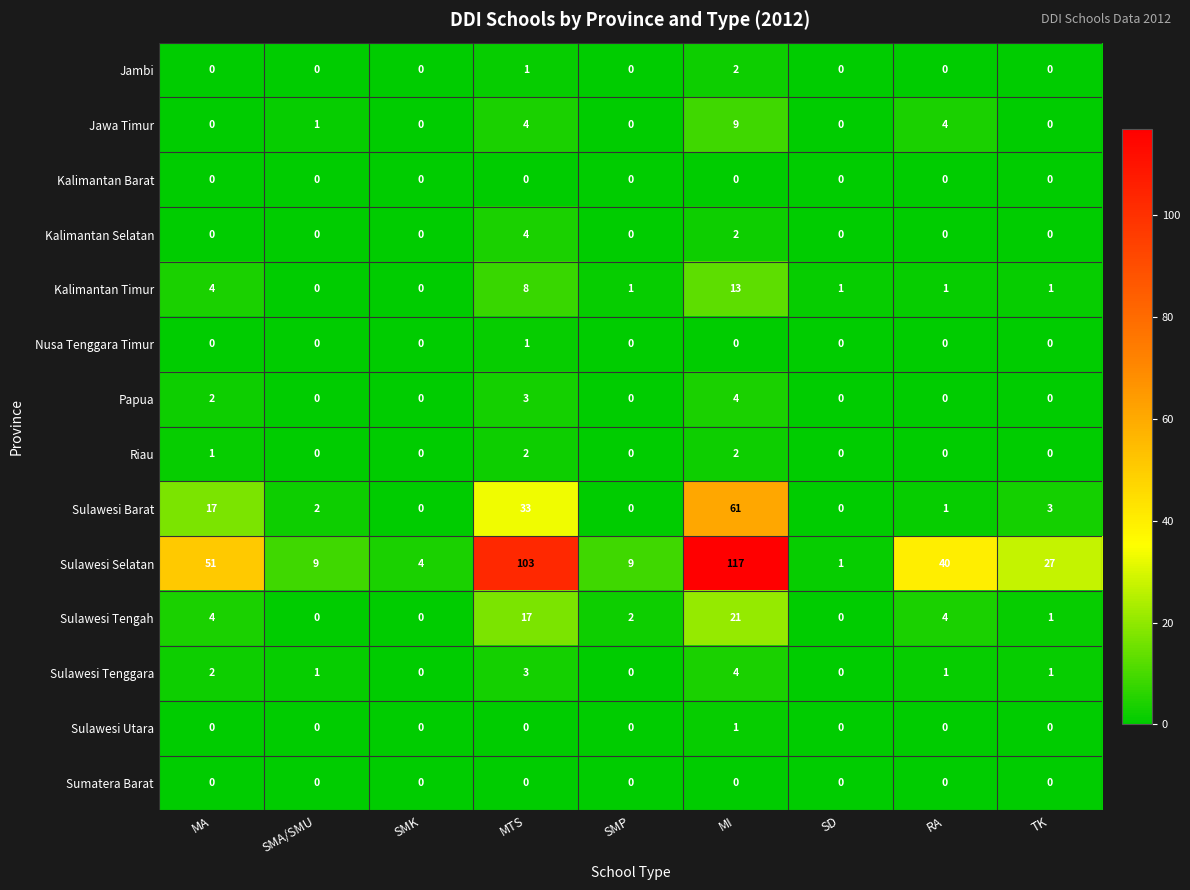

What is the difference between the Kalimantan Timur values at MI and RA?

12